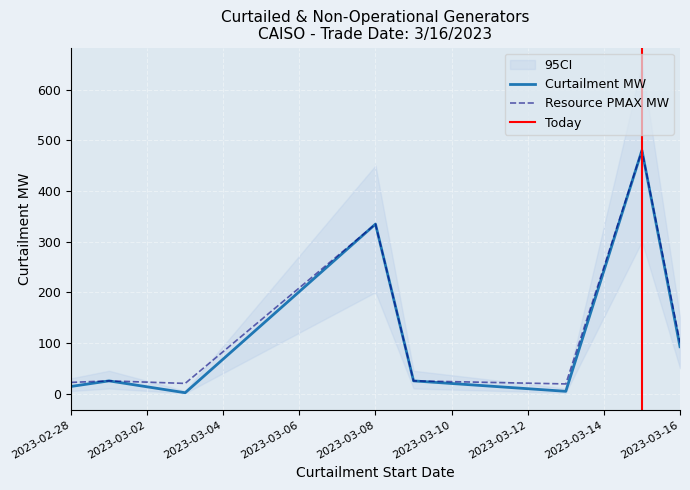

Where is Resource PMAX MW nearest to the value 249?

2023-03-08